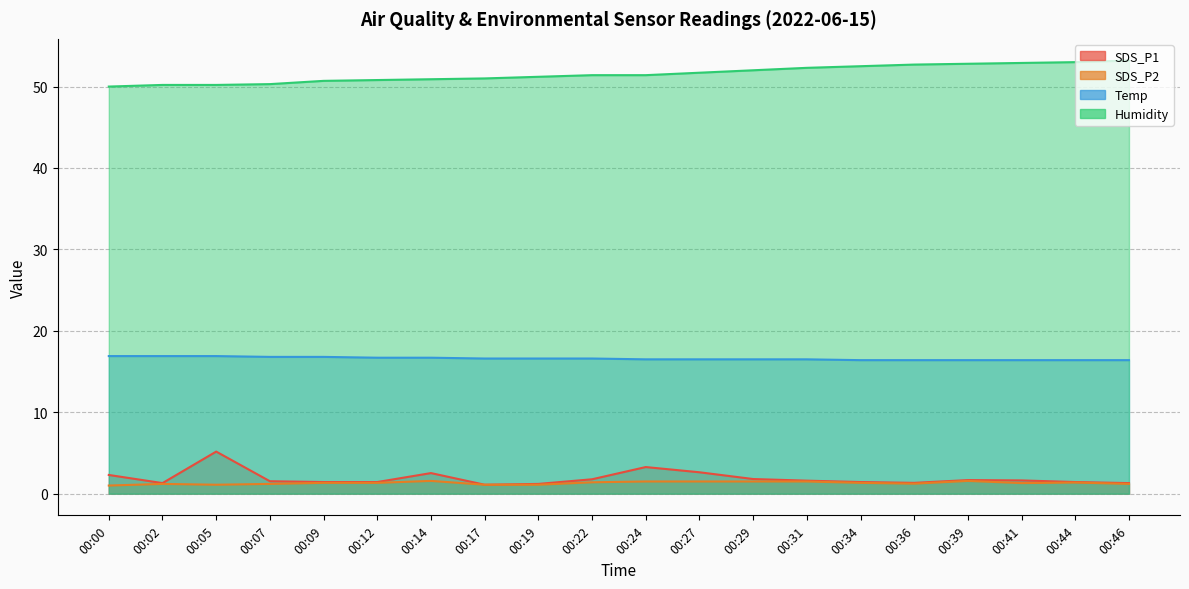

What is the difference between the second highest and minimum values in the Temp series?

0.5